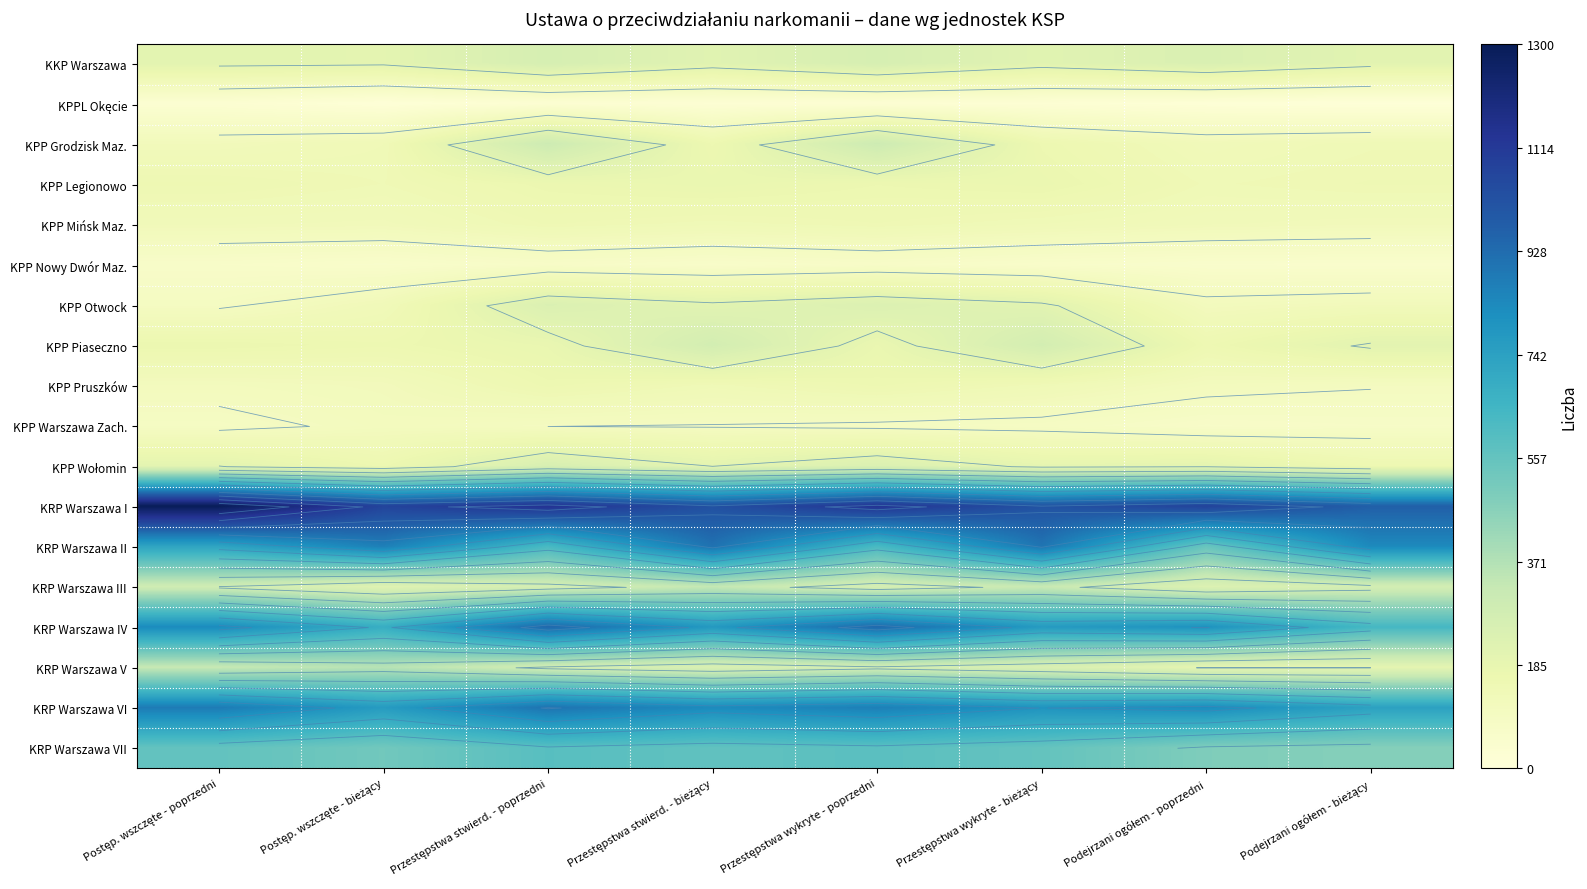

The value of KPP Wołomin at Podejrzani ogółem - poprzedni is 199. True or false?

True